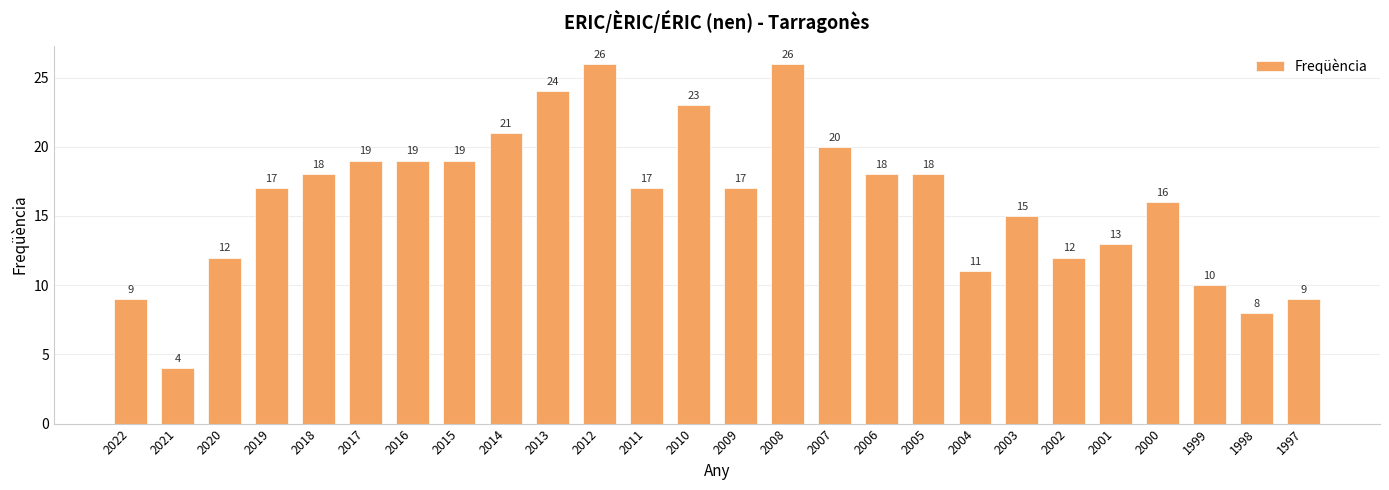

Does the chart contain stacked bars?

No